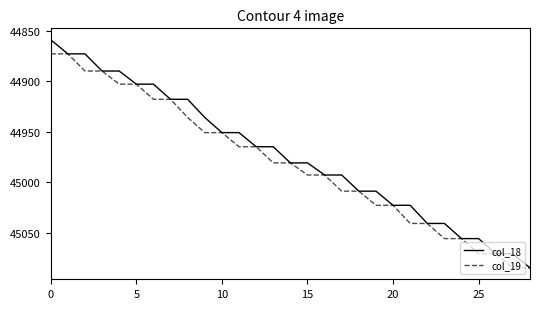

Does the chart display data point markers on the line(s)?

No